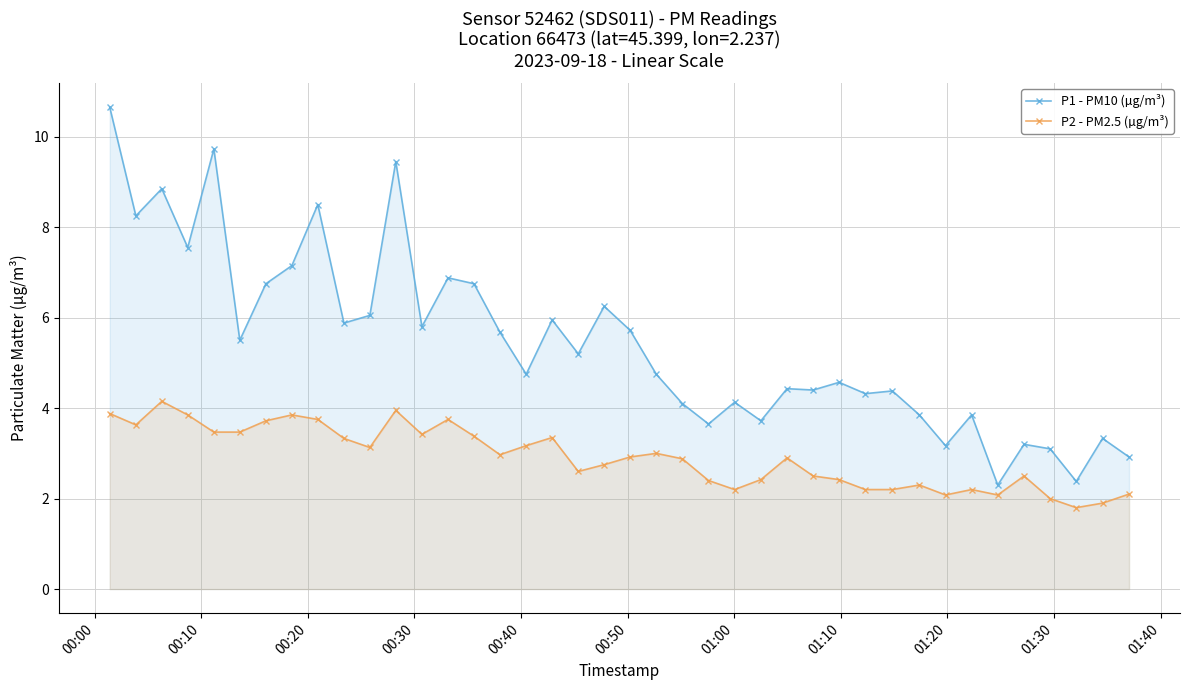

Does the chart have visible grid lines?

Yes